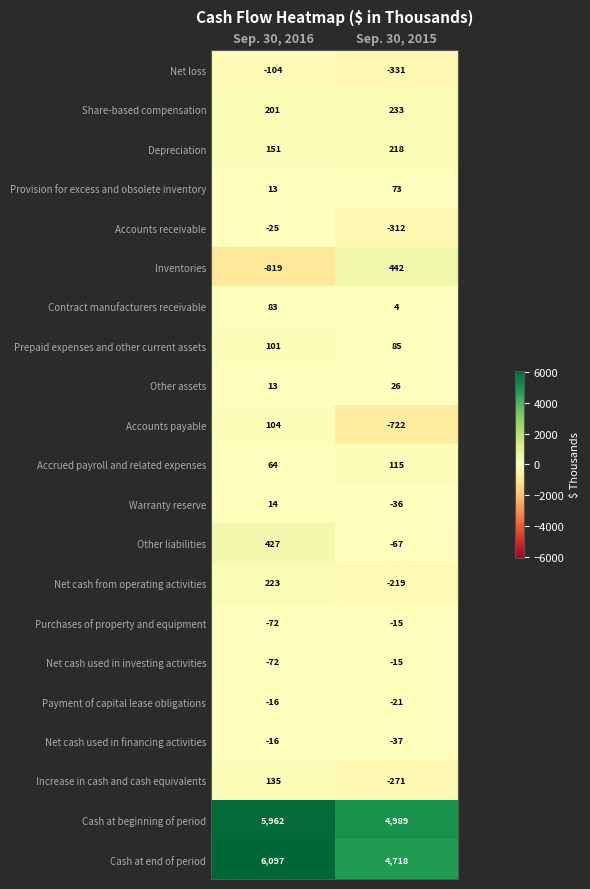

What is the maximum value shown in the chart?

6097